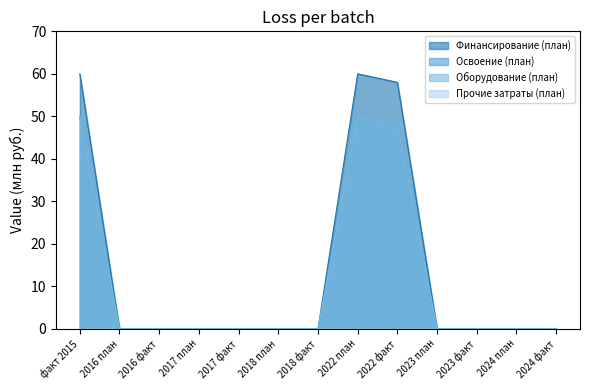

True or false: Оборудование (план) has more than 2 interior local peaks.

False